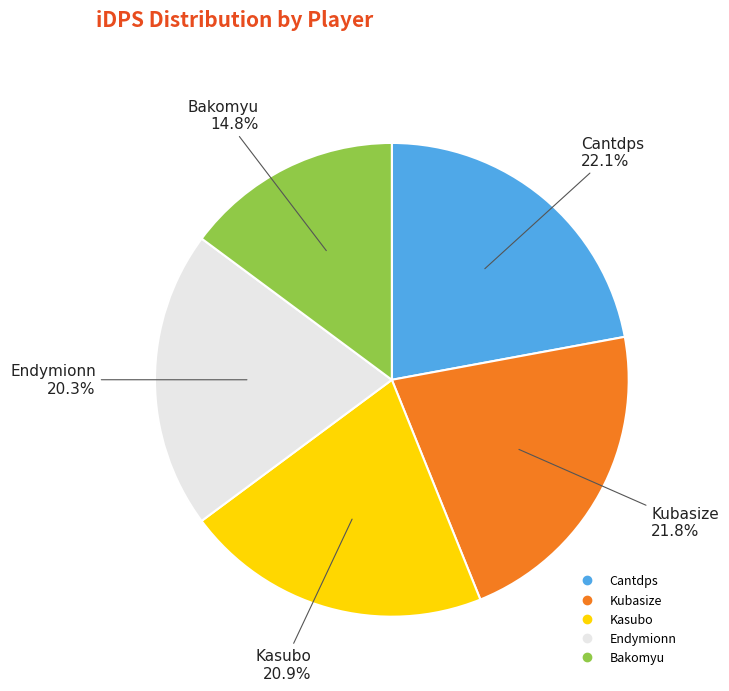

Which has a higher value, Kasubo or Endymionn?

Kasubo